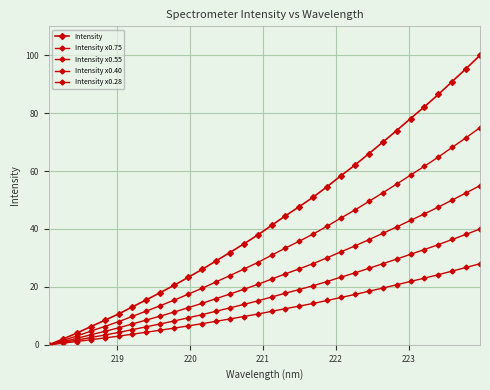

What is the average value of the Intensity x0.75 series?

32.4